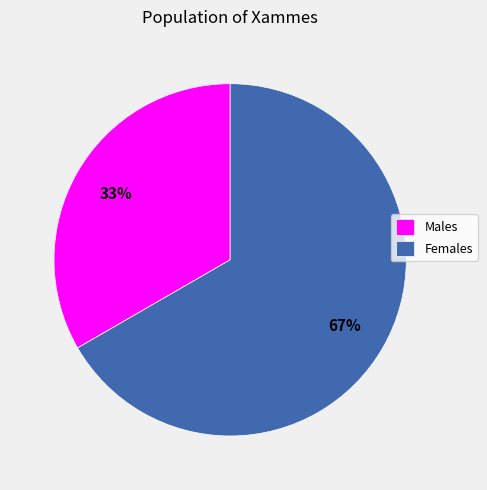

The Females slice represents 67% of the pie. True or false?

True